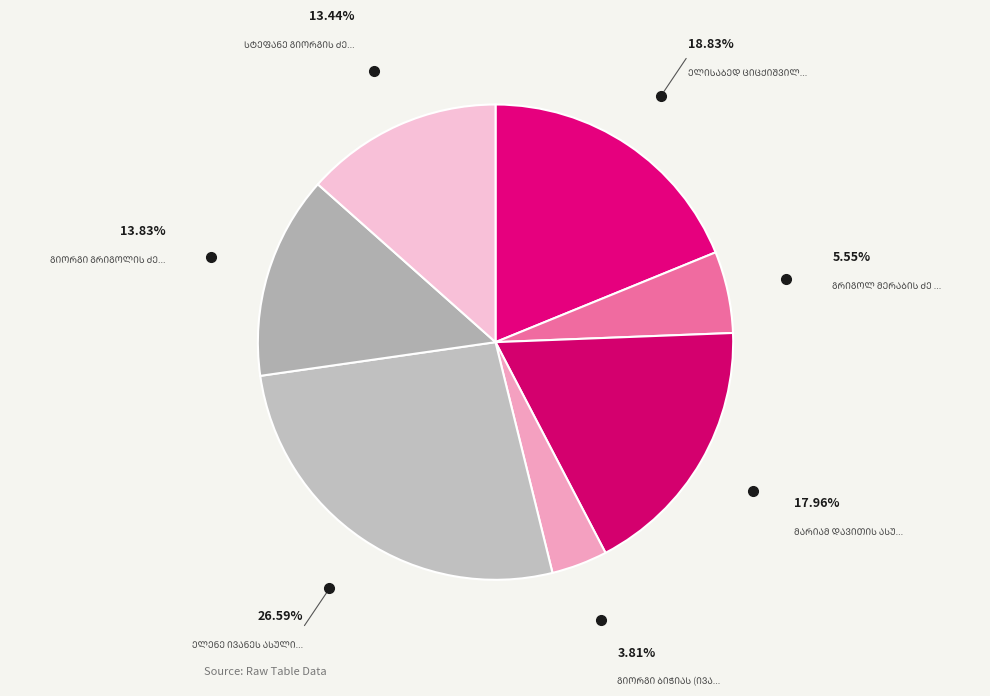

Count the number of slices in the pie.

7